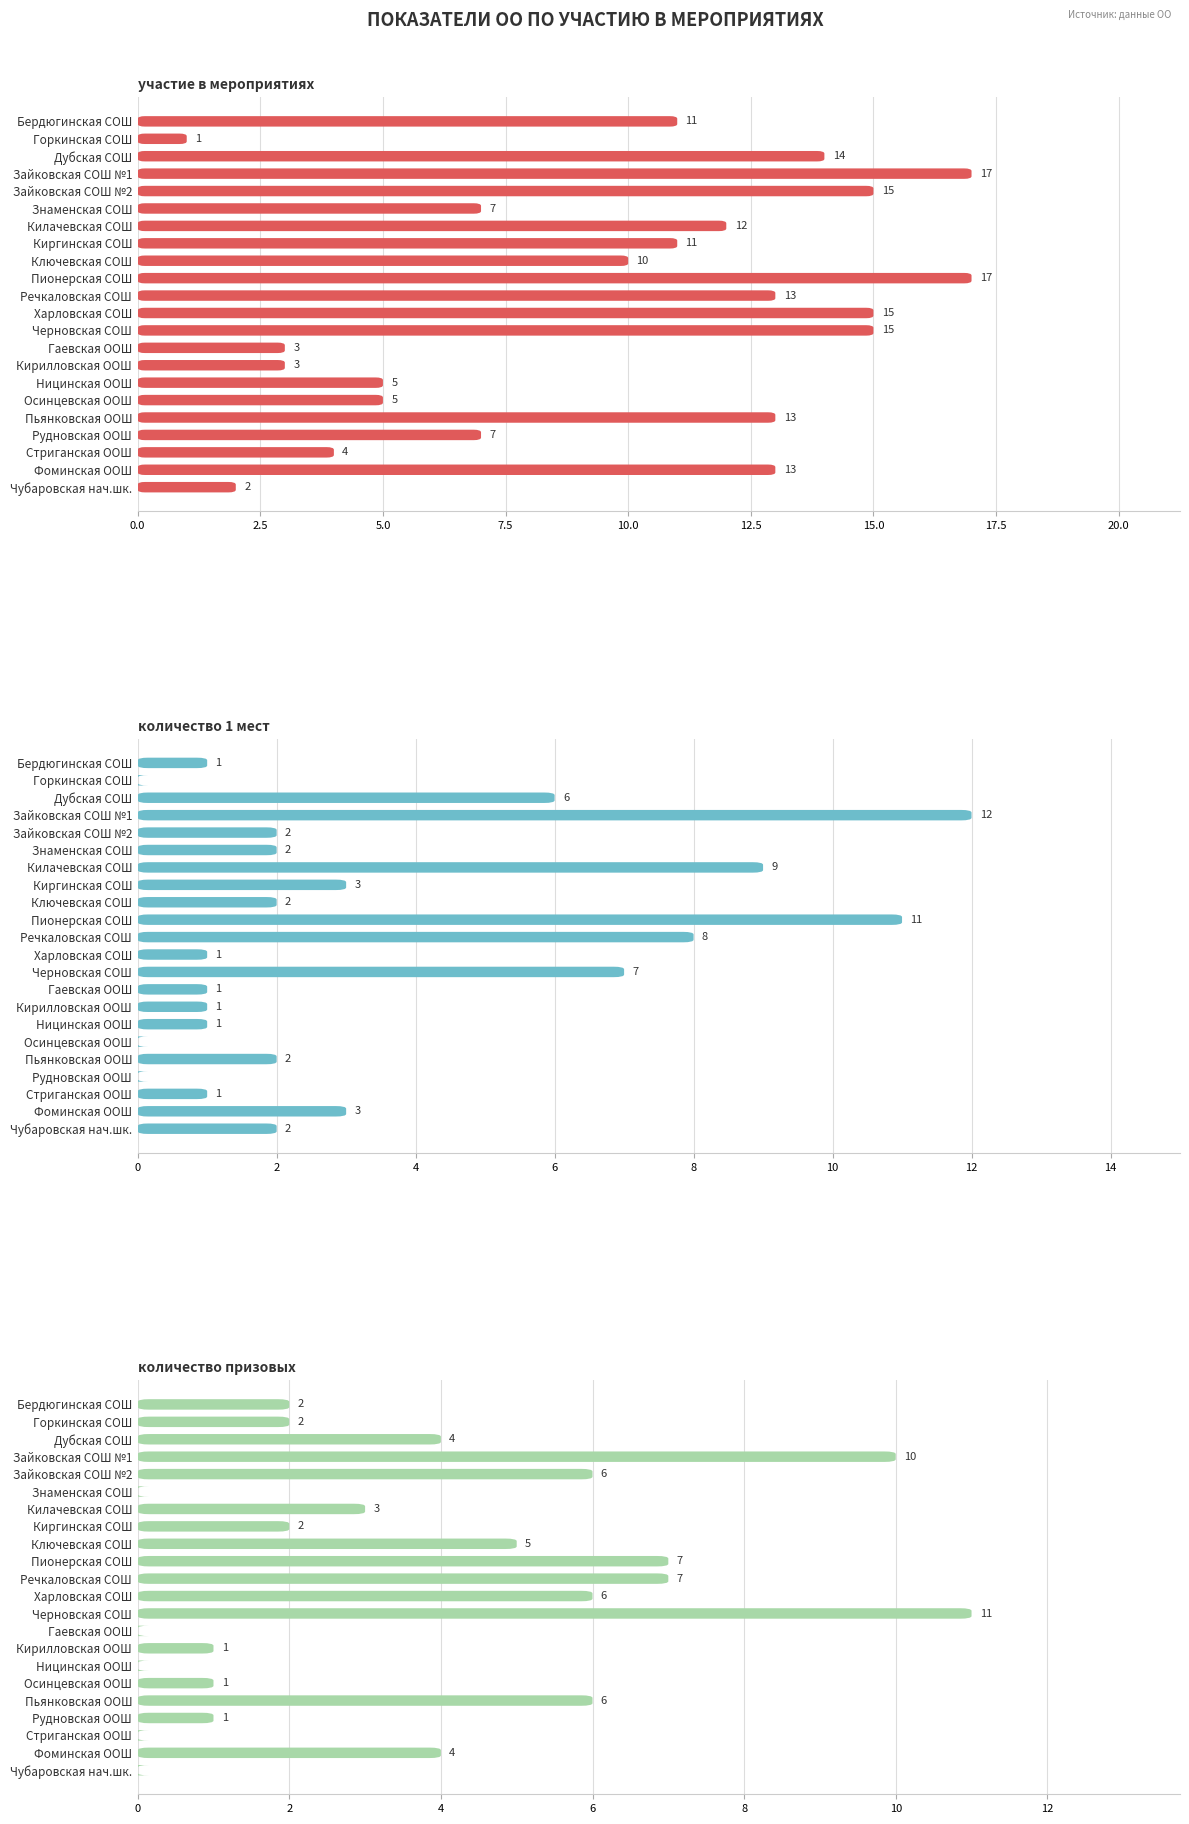

How many values in the участие в мероприятиях series exceed 11?

10